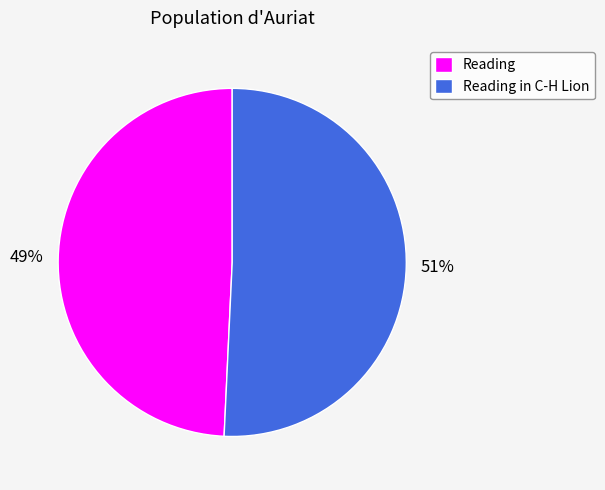

Which has a higher value, Reading in C-H Lion or Reading?

Reading in C-H Lion